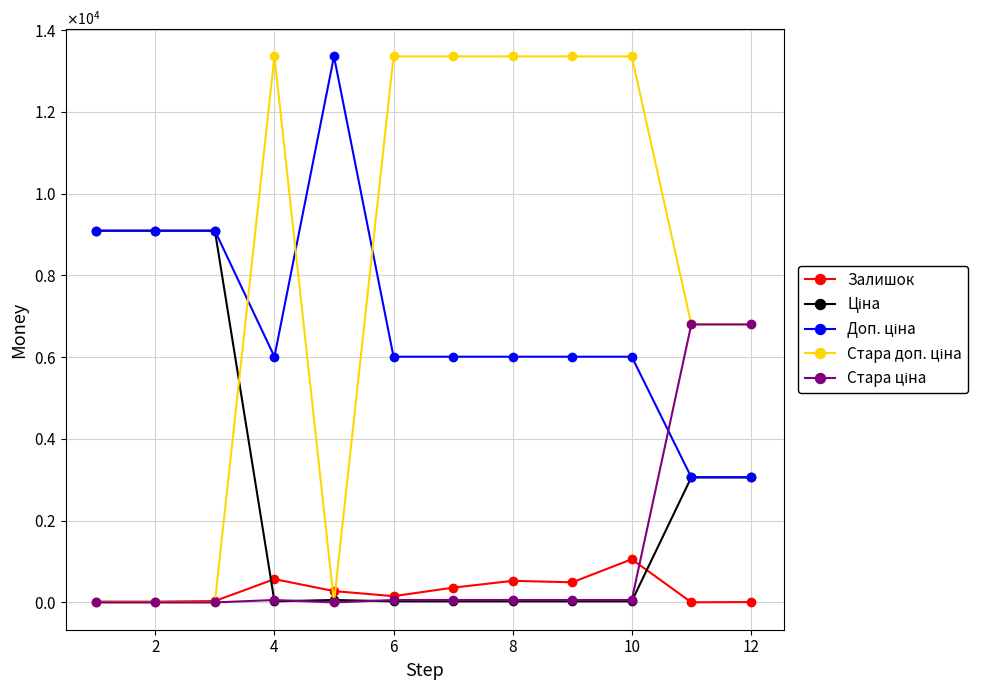

How many data points in Залишок are above 277?

5